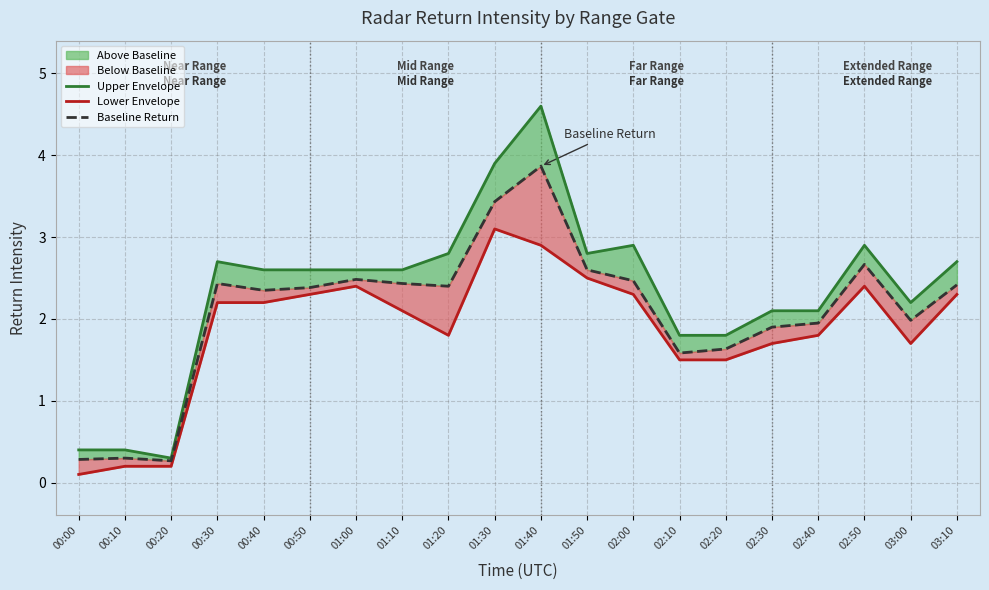

How many series are shown in this chart?

3